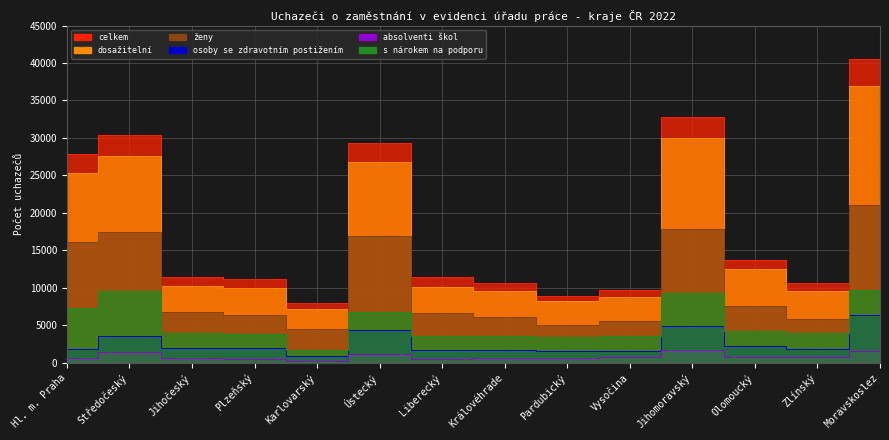

What are all the series names shown in the legend?

celkem, dosažitelní, ženy, osoby se zdravotním postižením, absolventi škol, s nárokem na podporu